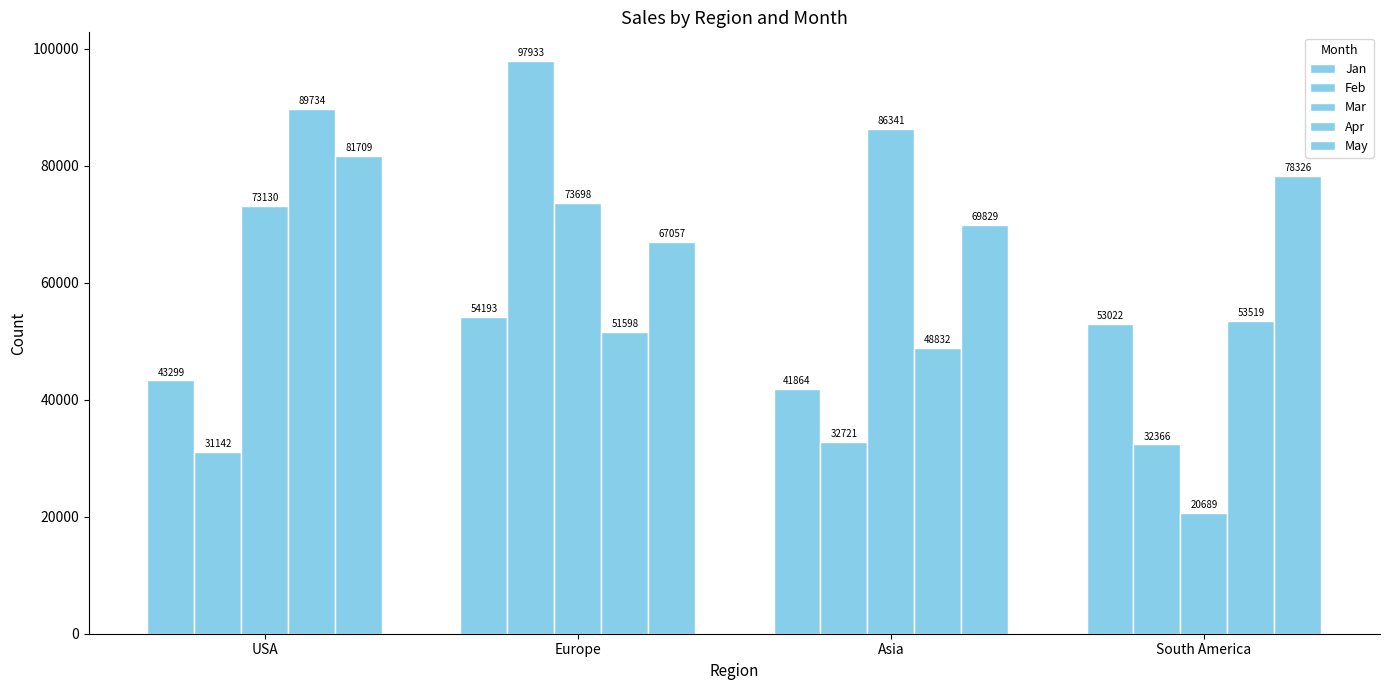

How many bars are there in each group?

5